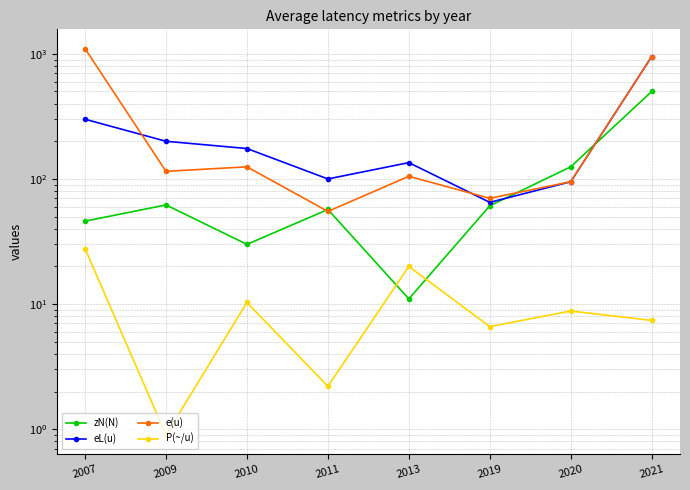

What is the average value of the zN(N) series?

111.5